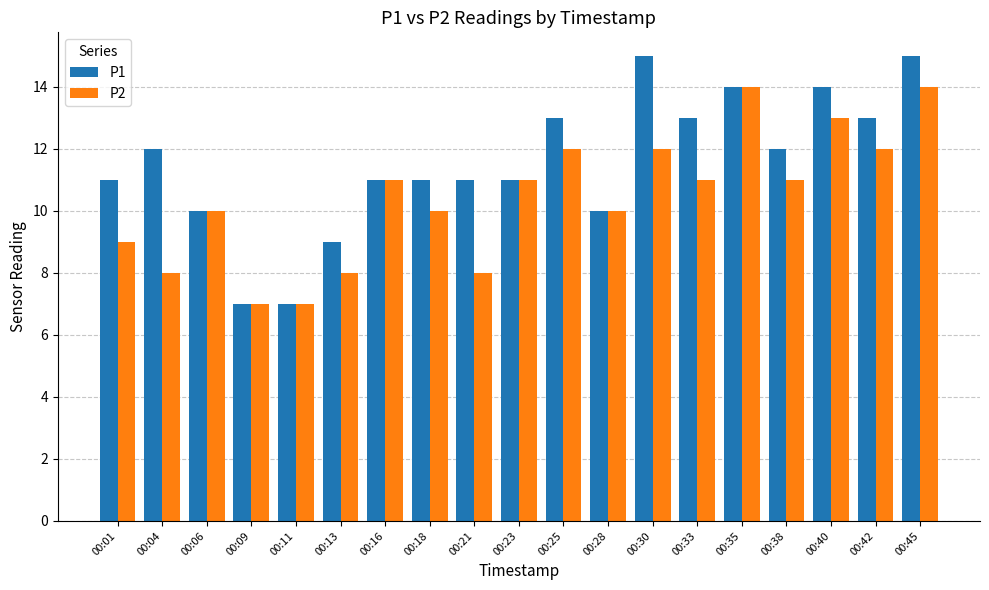

Read the P1 value at 00:06.

10